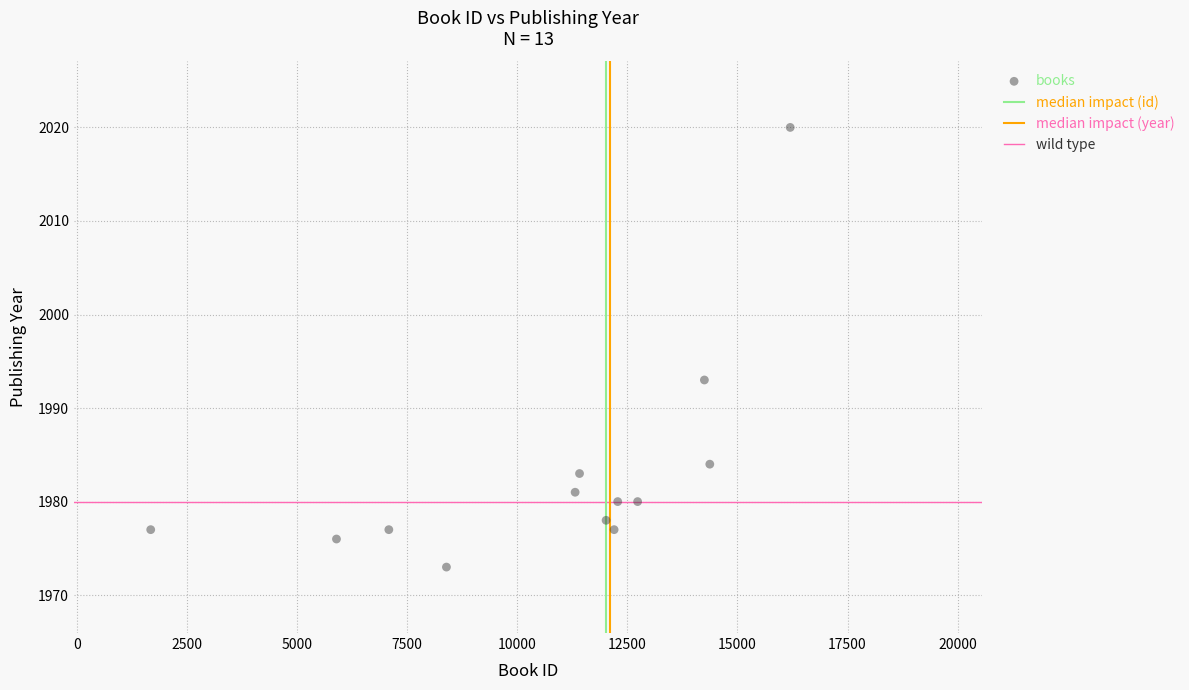

What Y value in the scatter plot is closest to 1996?

1993